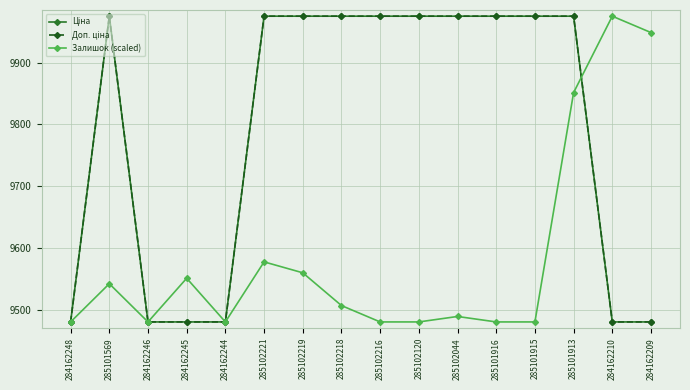

Does the chart have visible grid lines?

Yes